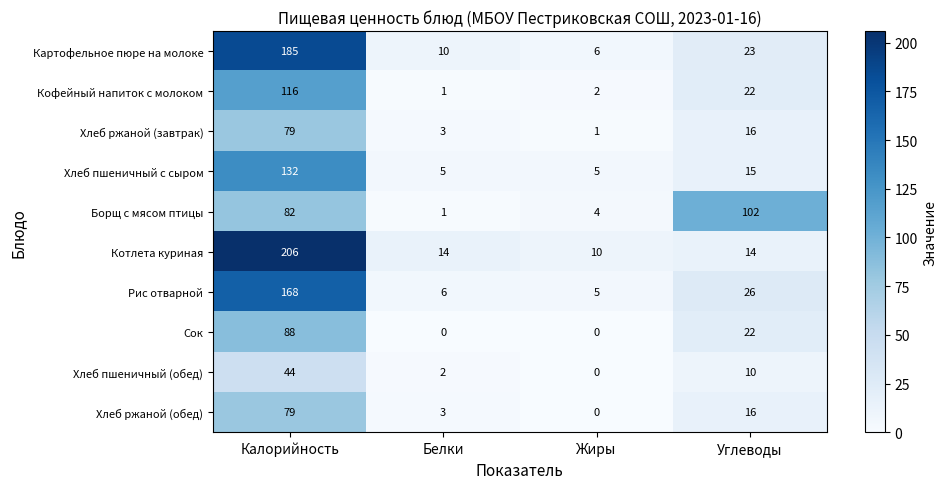

Is it true that Рис отварной equals 1 at Белки?

False